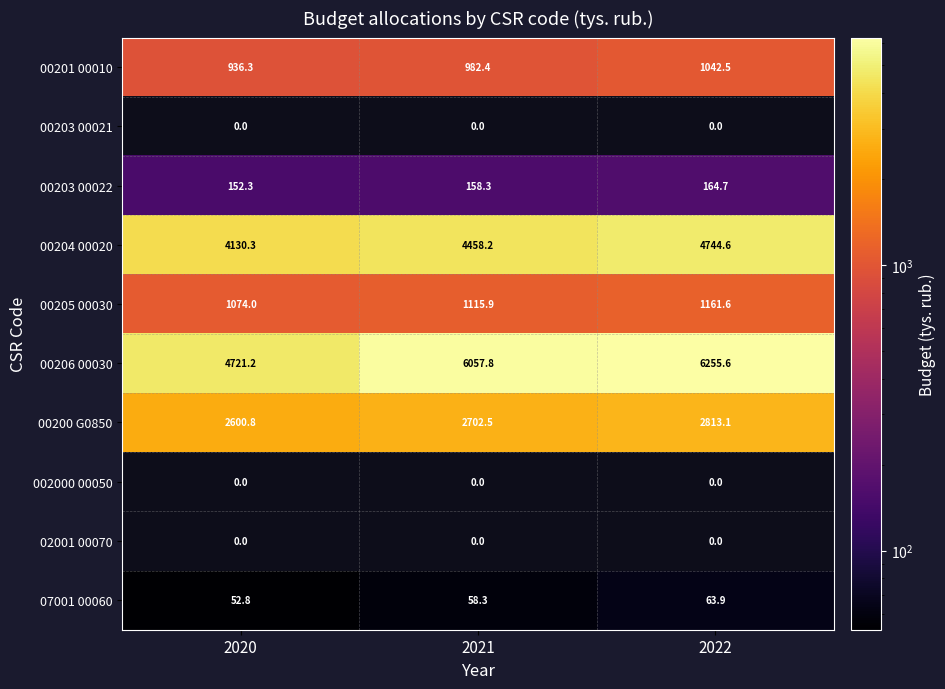

How many distinct data groups are displayed?

10